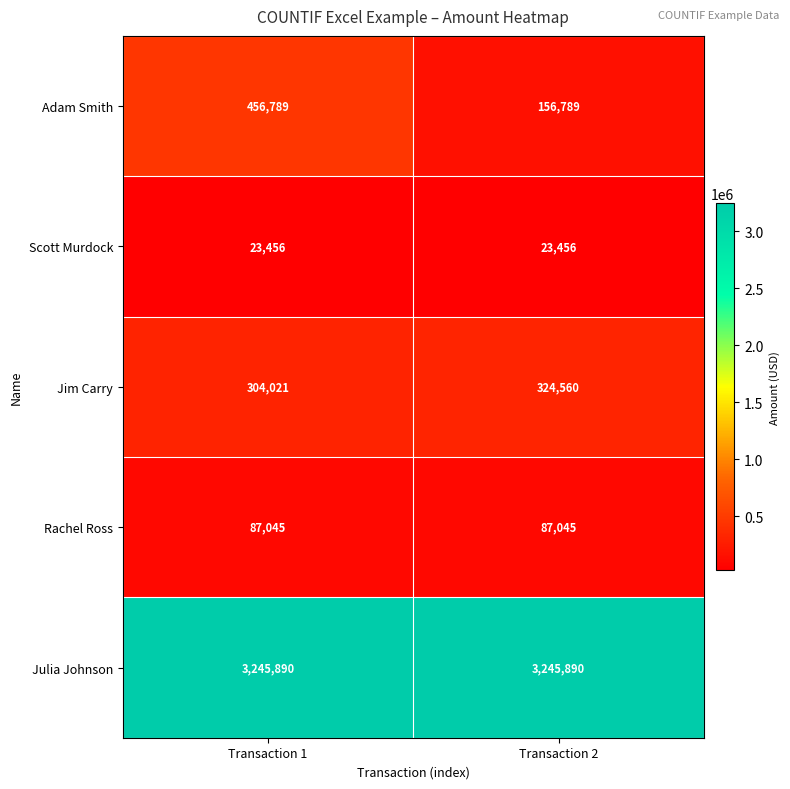

What value does the Scott Murdock series have at Transaction 2?

23456